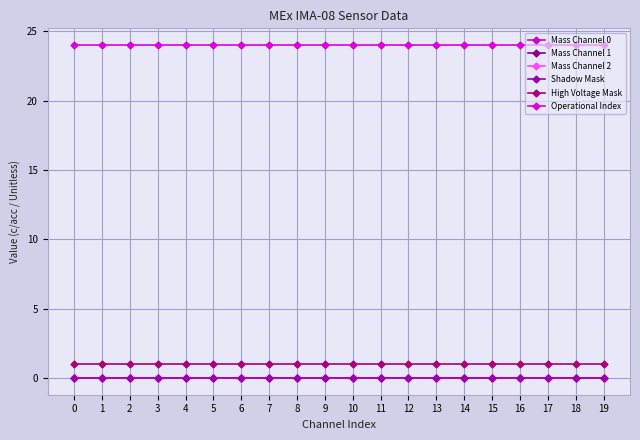

Is it true that Mass Channel 0 equals 0 at 3?

True